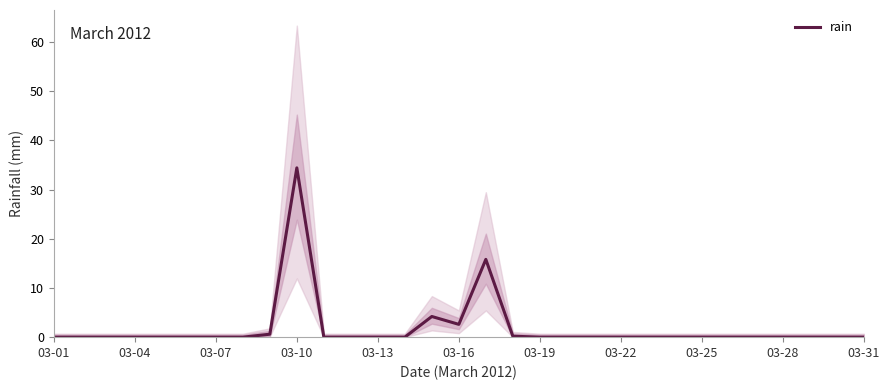

Which category has the highest value in the rain series?

03-10